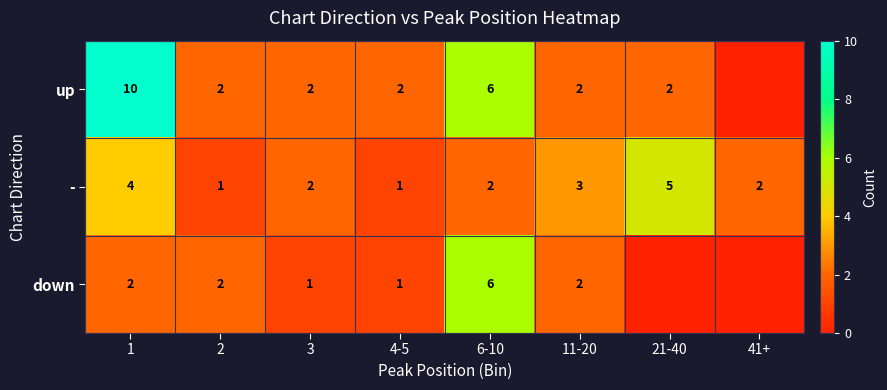

Is the value of down at 11-20 greater than the value of - at 2?

Yes